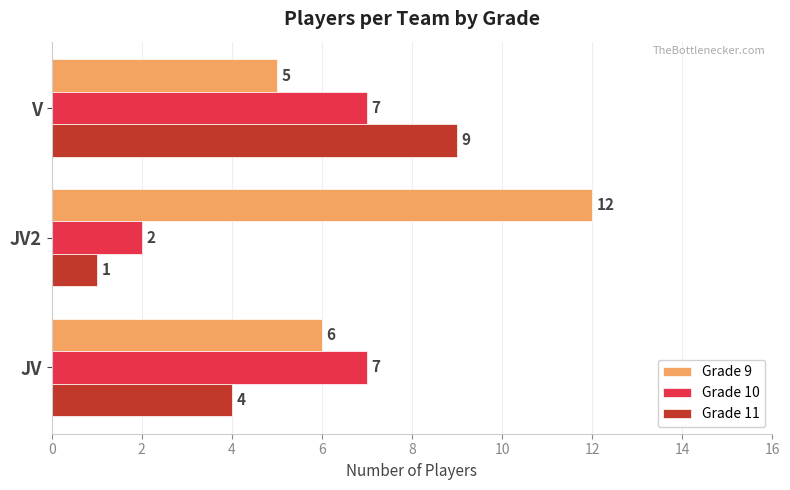

The Grade 10 series shows 7 at JV. True or false?

True